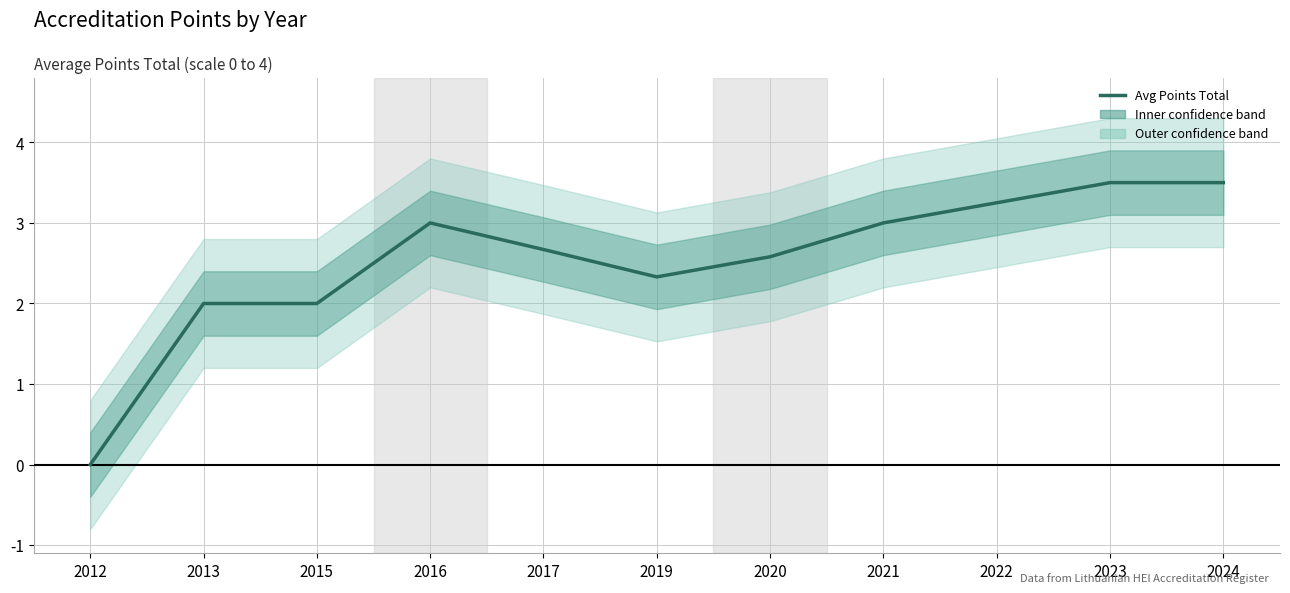

Does the chart display data point markers on the line(s)?

No